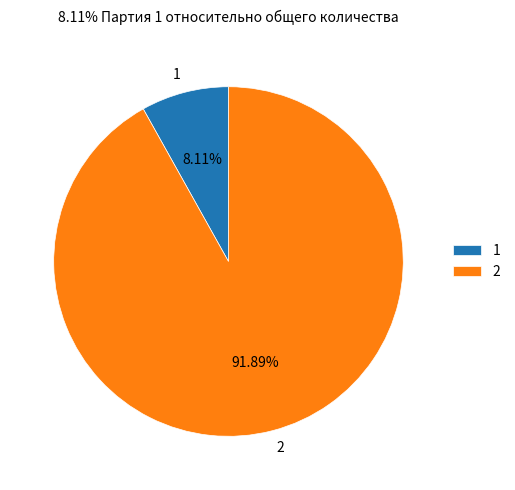

Combined, do 1 and 2 account for over 50%?

Yes